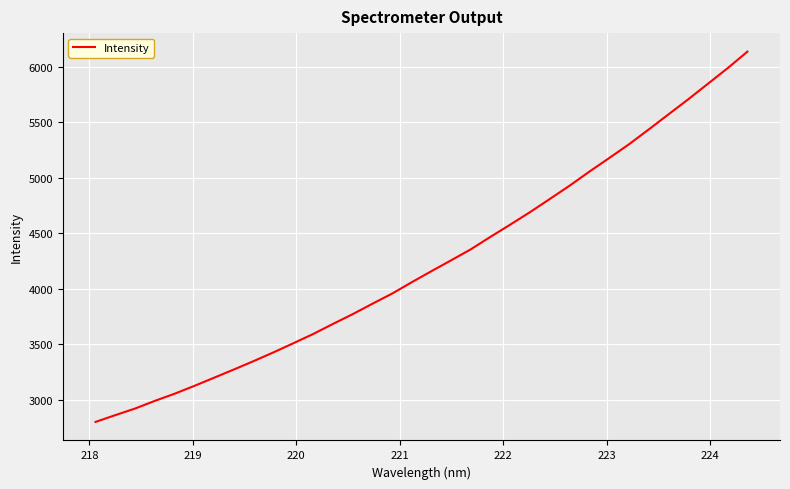

What is the difference between the maximum and minimum values?

3335.8